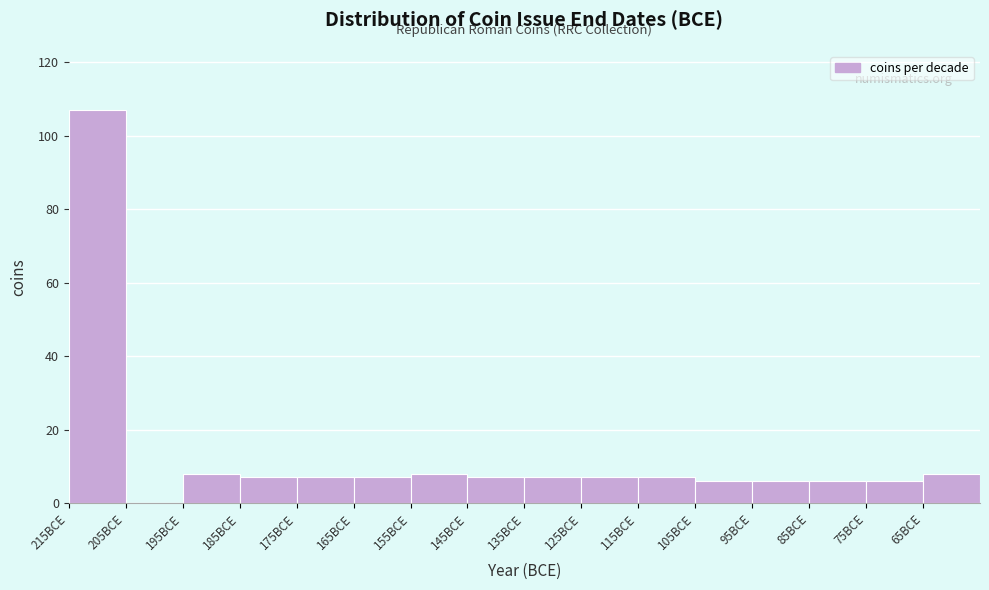

Reading right to left, list all the values displayed in this chart.

65BCE=8	75BCE=6	85BCE=6	95BCE=6	105BCE=6	115BCE=7	125BCE=7	135BCE=7	145BCE=7	155BCE=8	165BCE=7	175BCE=7	185BCE=7	195BCE=8	205BCE=0	215BCE=107